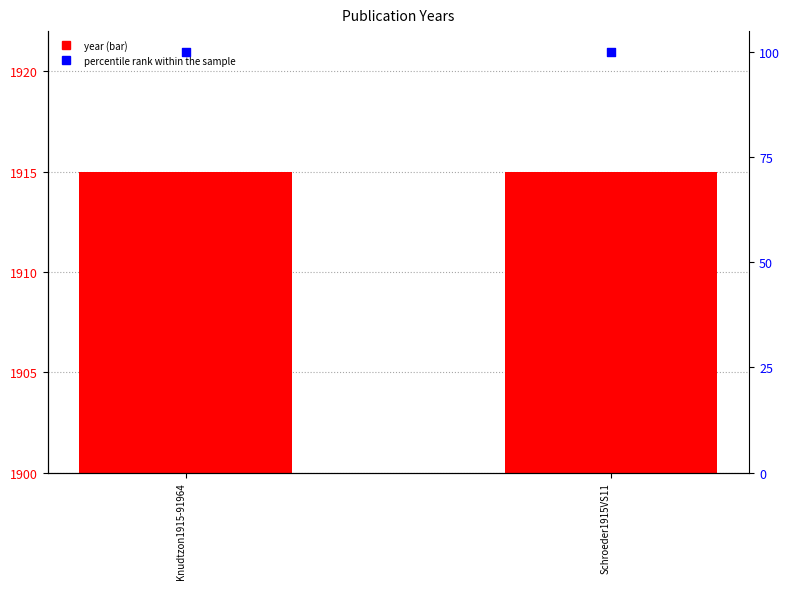

Which series reaches the maximum Y coordinate?

year